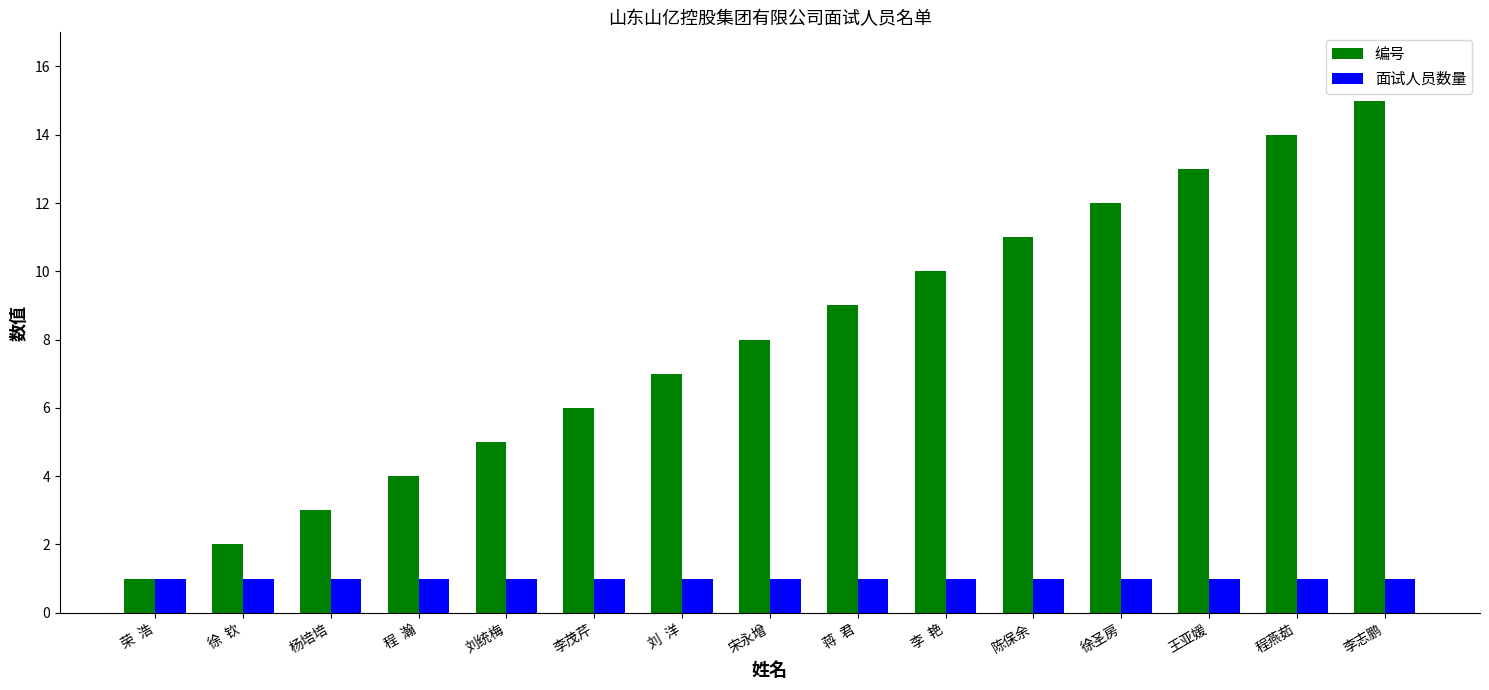

Reading right to left, extract all data points from this chart.

编号: 15	14	13	12	11	10	9	8	7	6	5	4	3	2	1
面试人员数量: 1	1	1	1	1	1	1	1	1	1	1	1	1	1	1